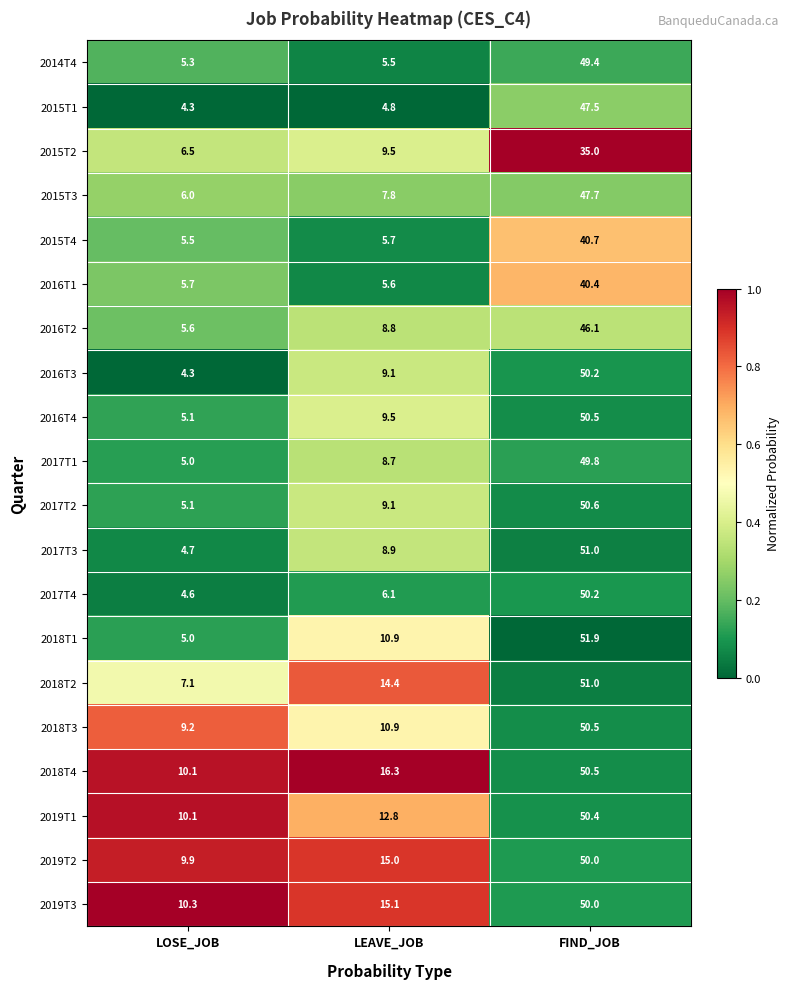

Is it true that 2015T4 equals 5.5 at LOSE_JOB?

True